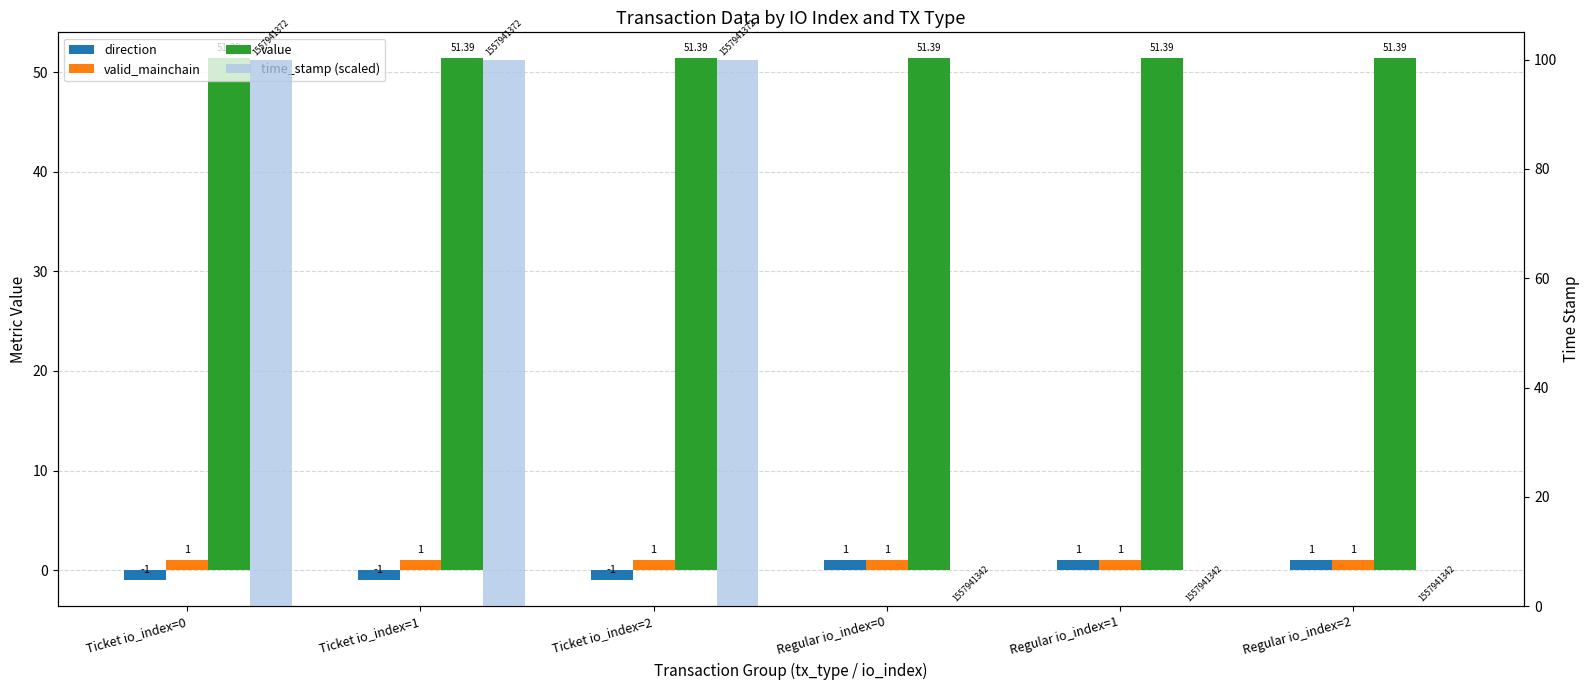

True or false: direction has a value of -1.0 at Ticket io_index=2.

True